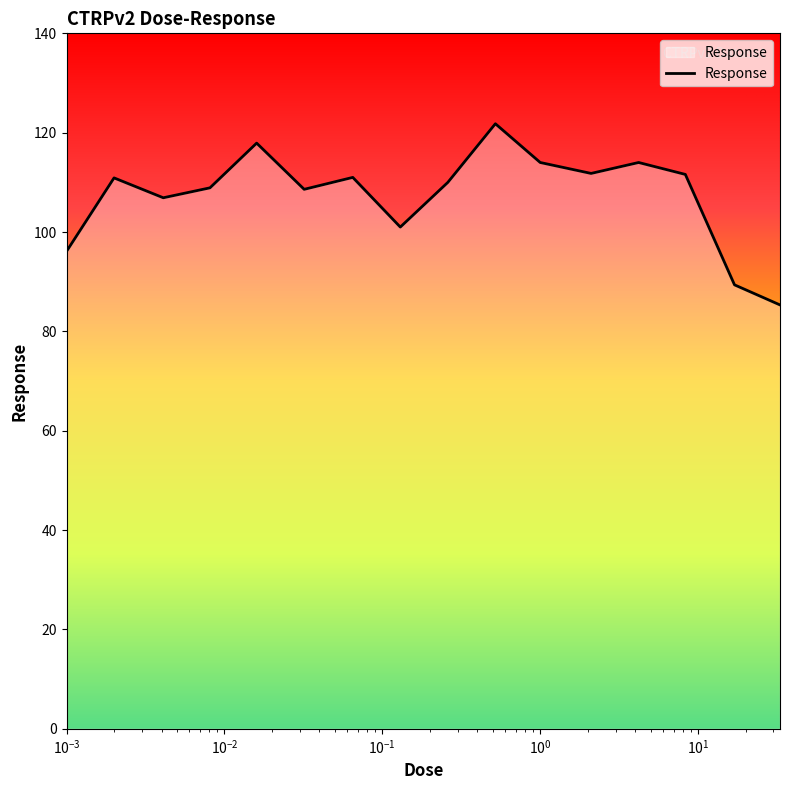

What is the difference between the maximum and minimum values?

36.5